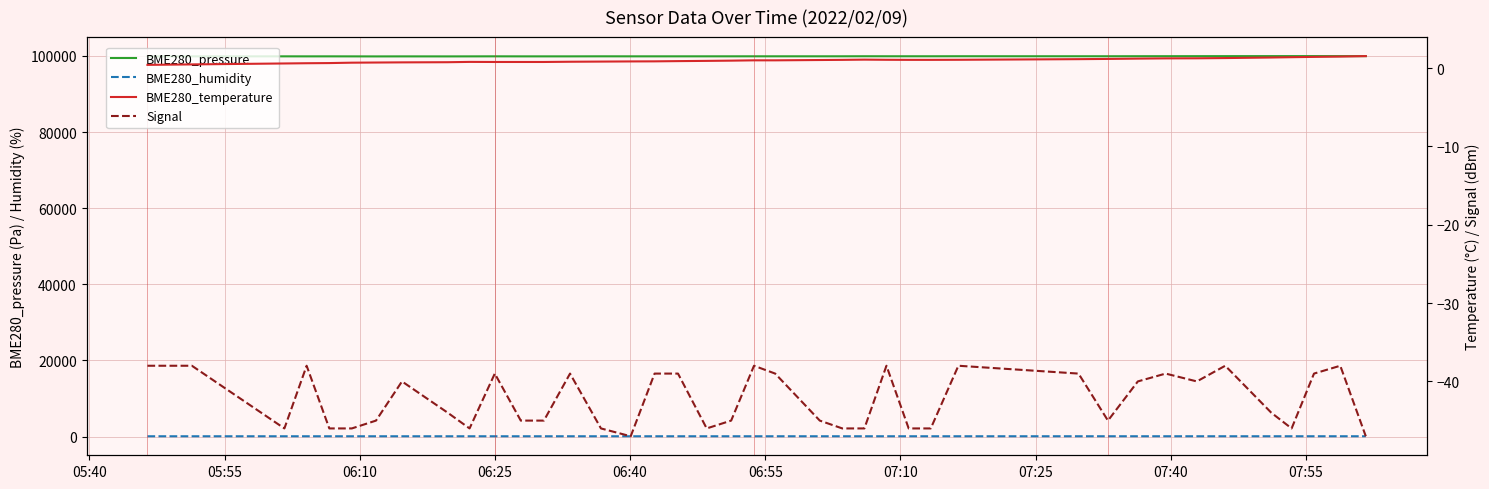

How many data points in BME280_pressure are less than 99892?

20